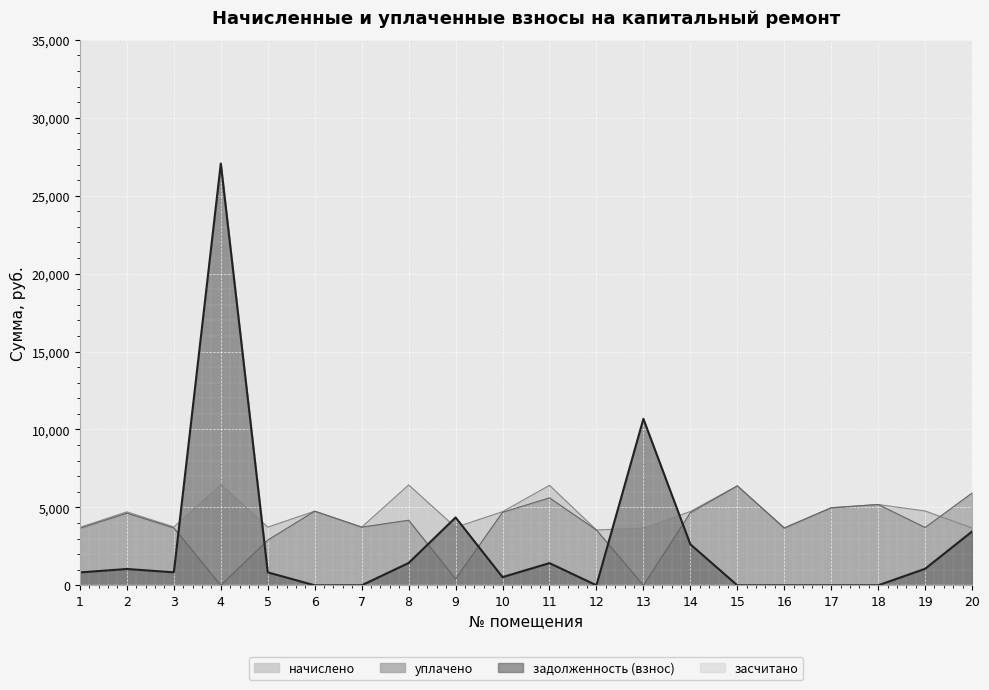

Is the value of задолженность (взнос) at 16 greater than the value of уплачено at 6?

No